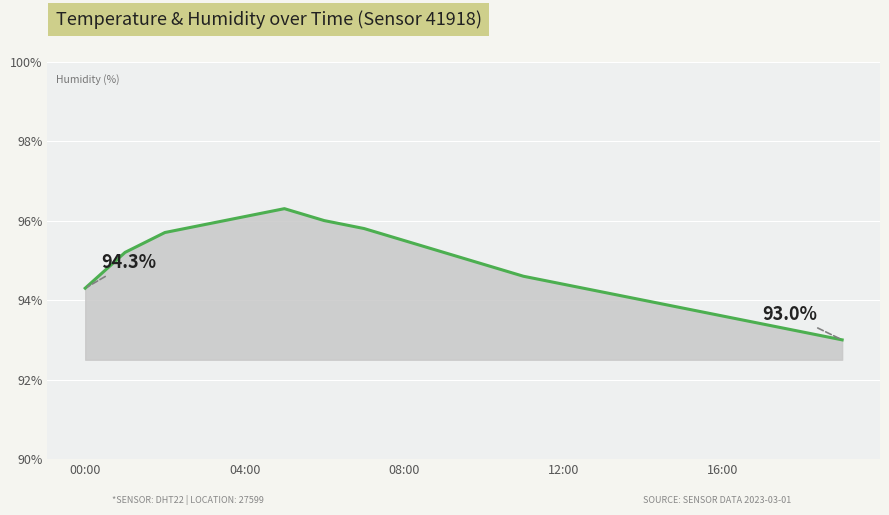

How many distinct data groups are displayed?

1